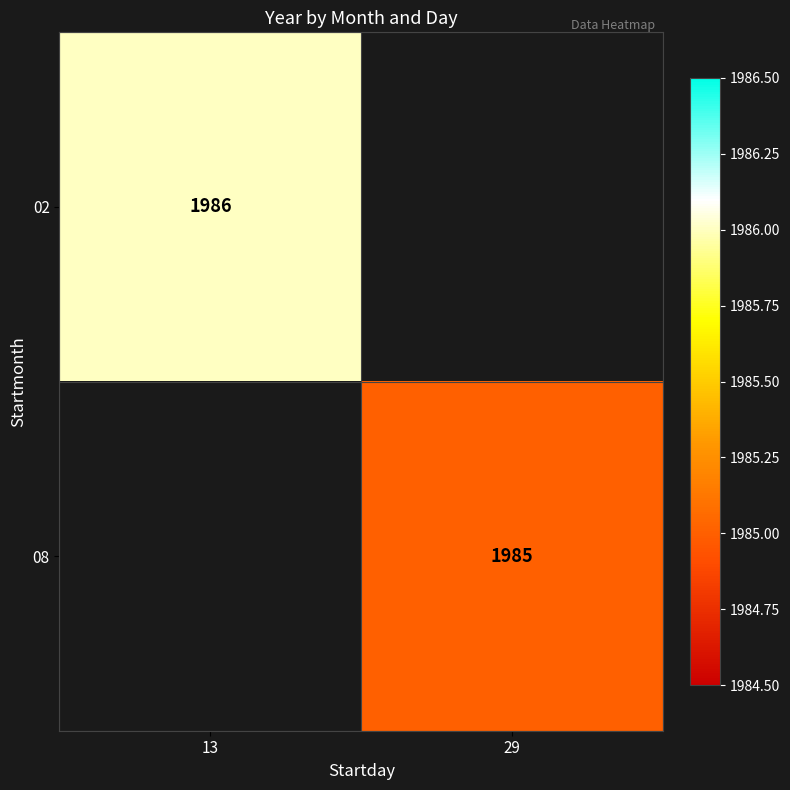

At how many categories does at least one series exceed 1985?

1